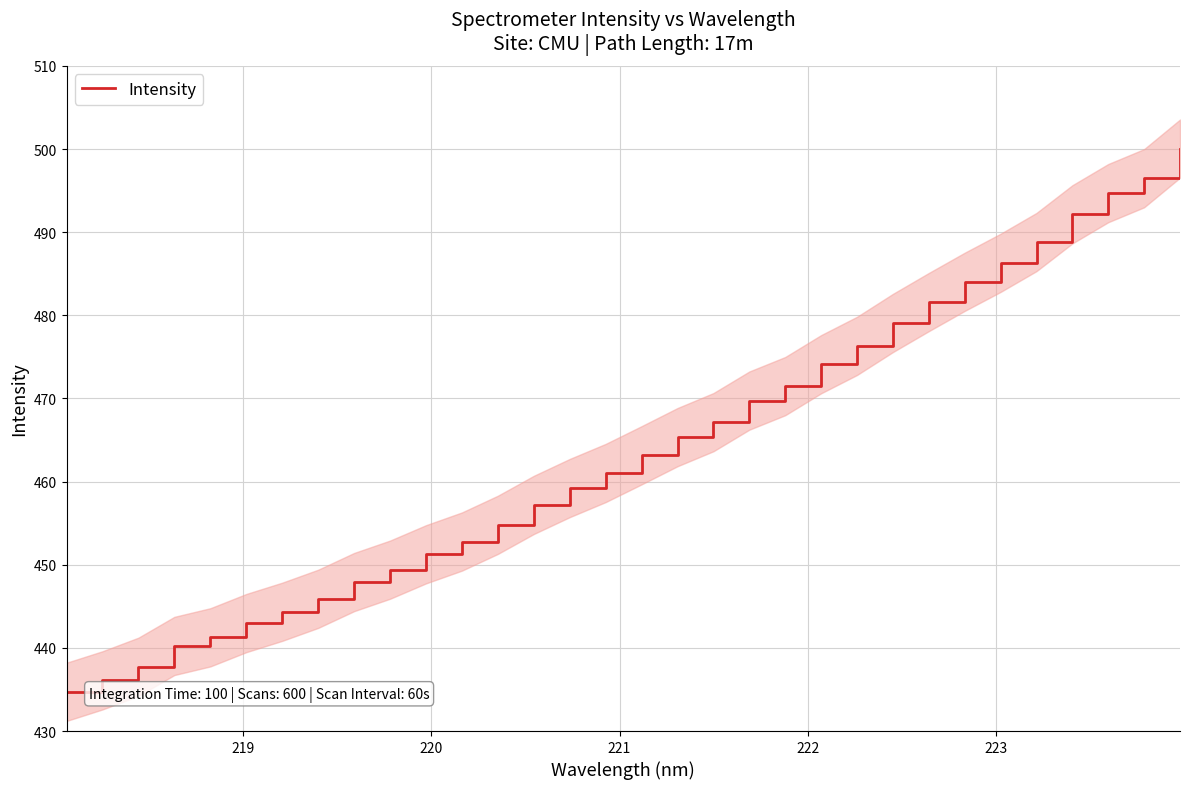

How many values are below 463?

16